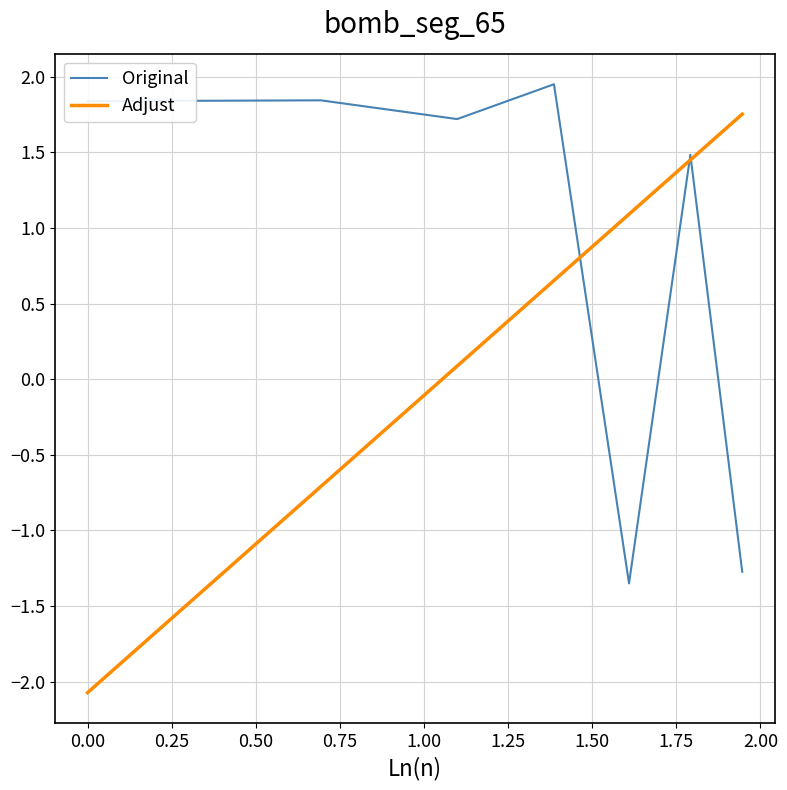

How many values in Adjust are above zero?

5